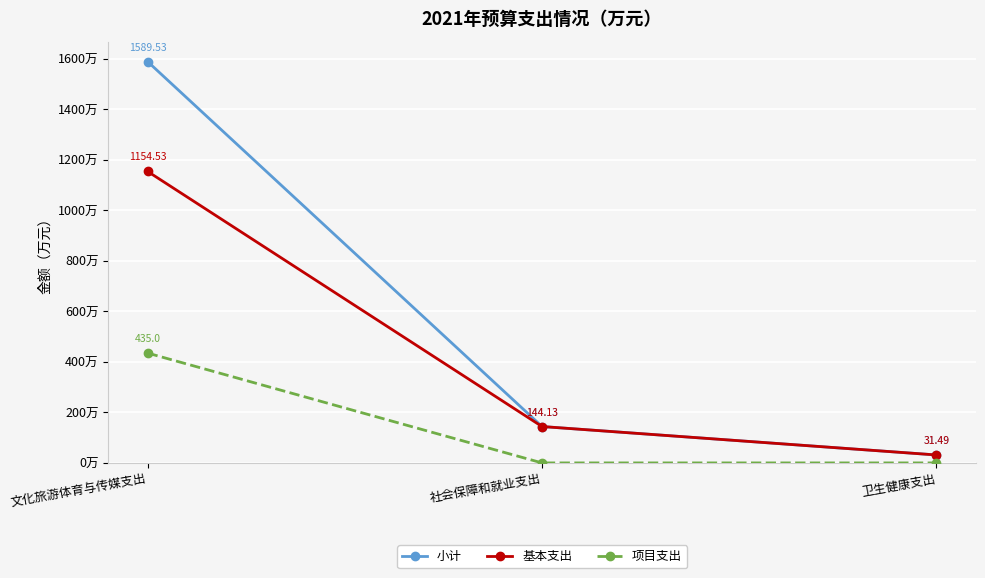

At which category is the sum across all series the highest?

文化旅游体育与传媒支出